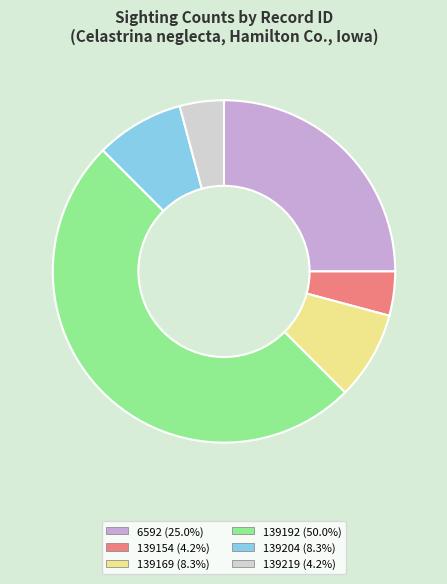

Does 139169 represent more than half of the total?

No